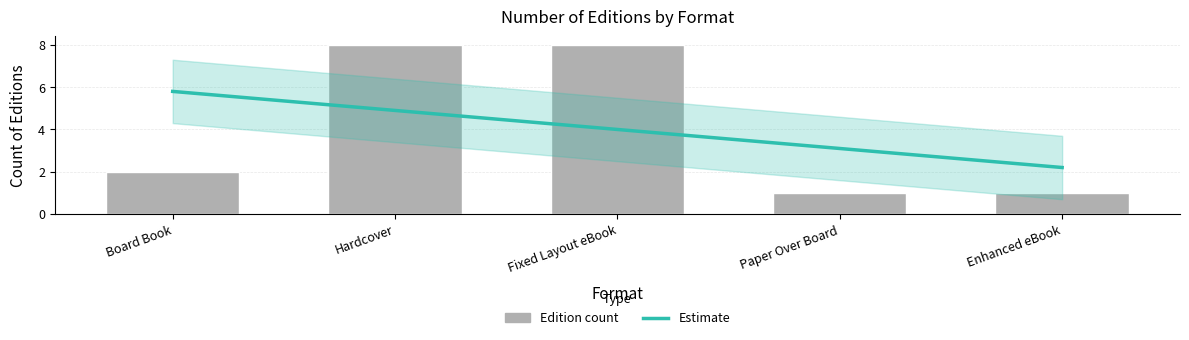

Which label corresponds to the largest value in the chart?

Hardcover